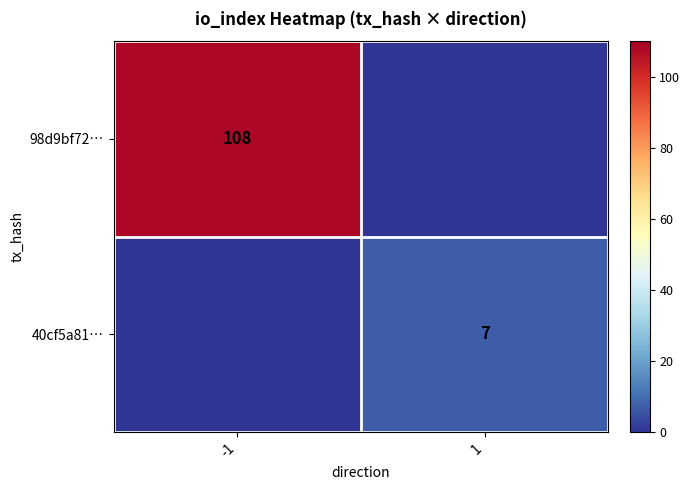

True or false: 98d9bf72… has a value of 108 at -1.

True